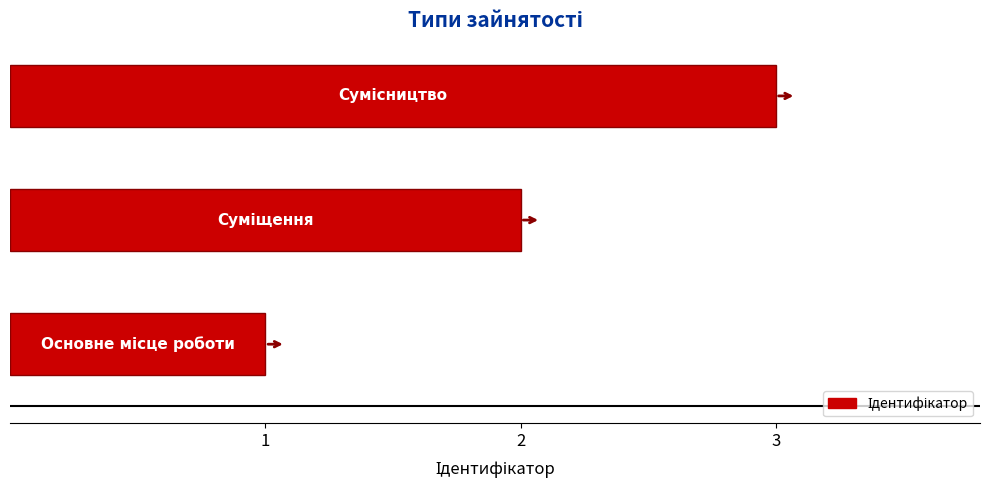

What is the sum of all values?

6